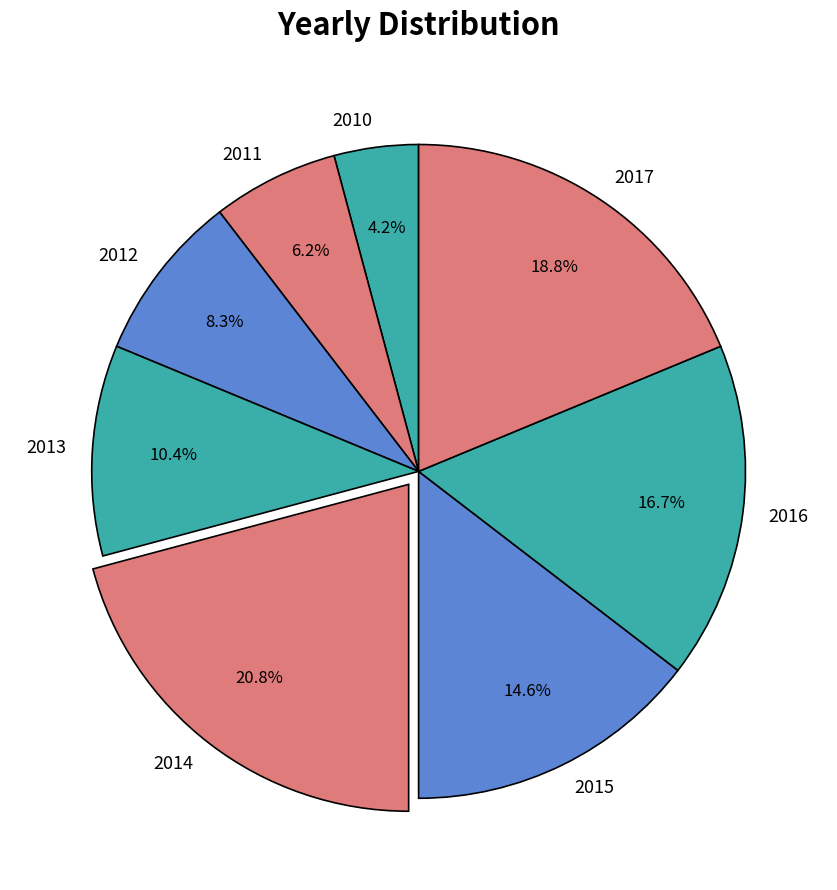

Count the number of slices in the pie.

8